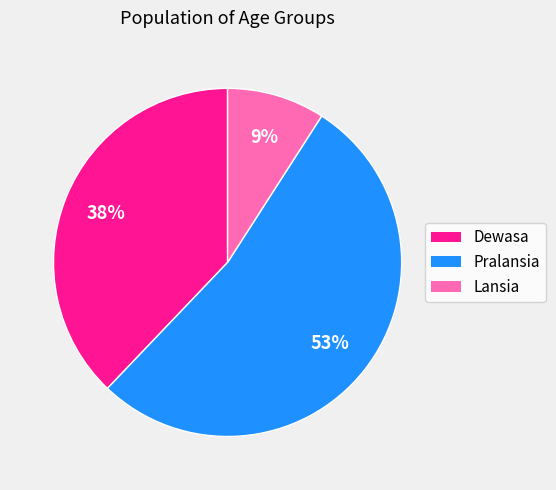

To the nearest percent, what is the combined percentage of Dewasa and Pralansia?

91%